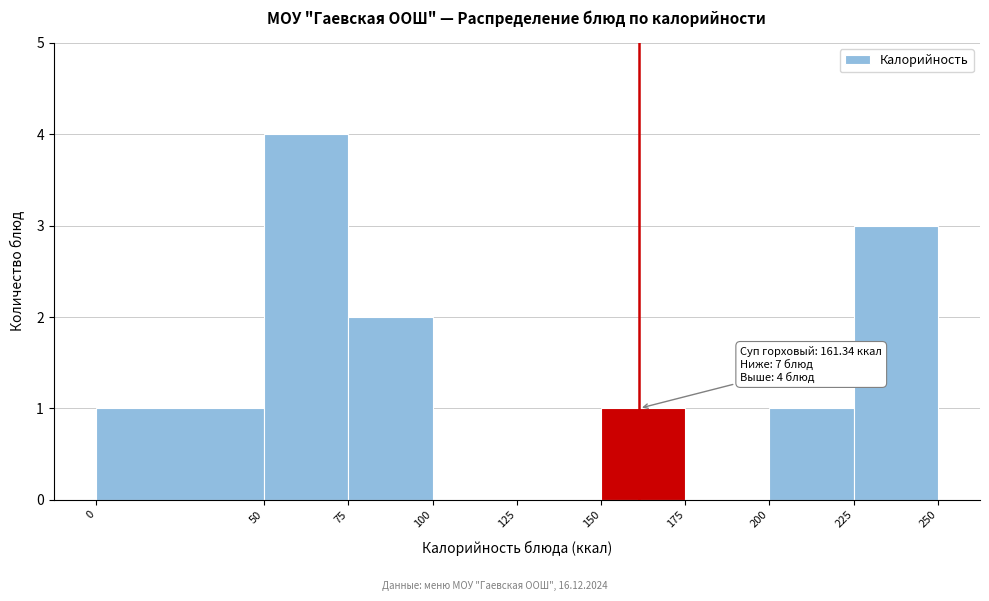

Over which range of the x-axis is the bar tallest?

50 to 75